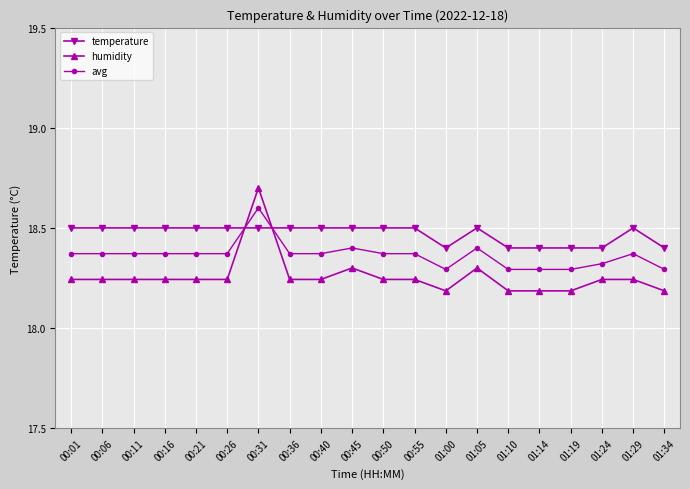

The humidity series shows 18.3 at 00:45. True or false?

True